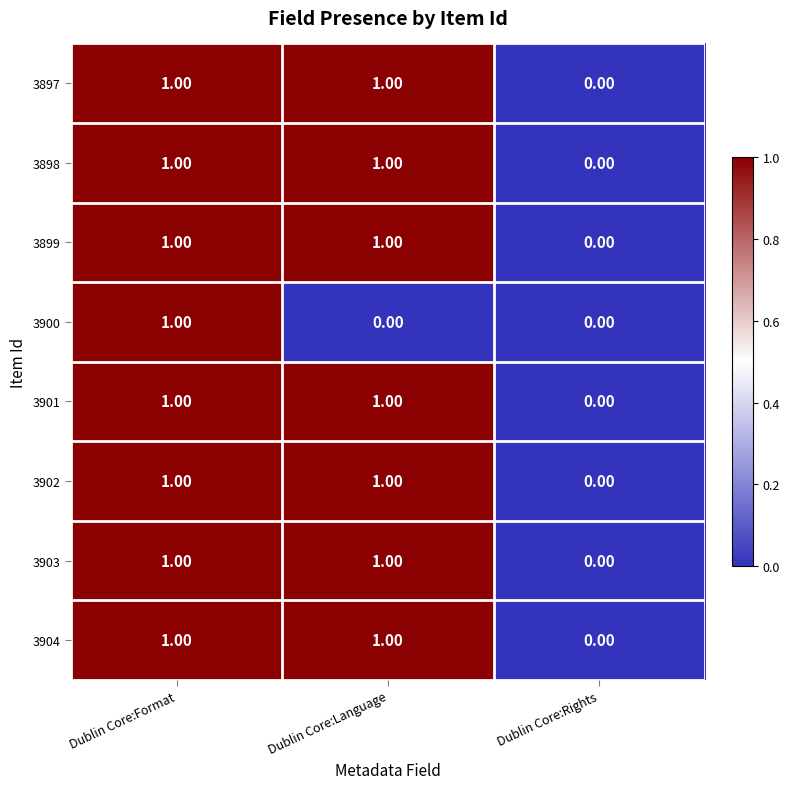

At which category is the sum across all series the highest?

Dublin Core:Format